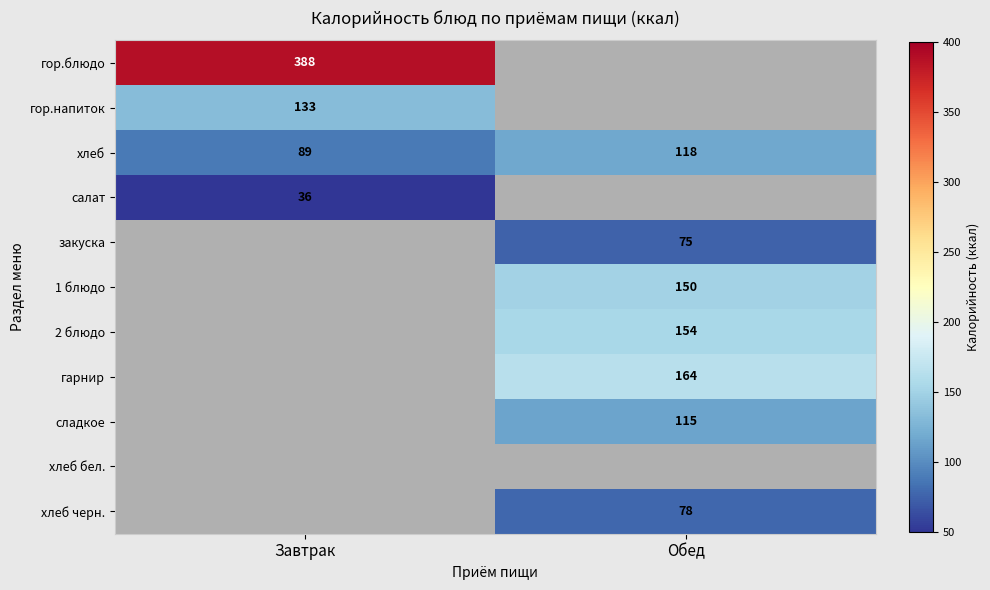

True or false: закуска has a value of 122 at Обед.

False